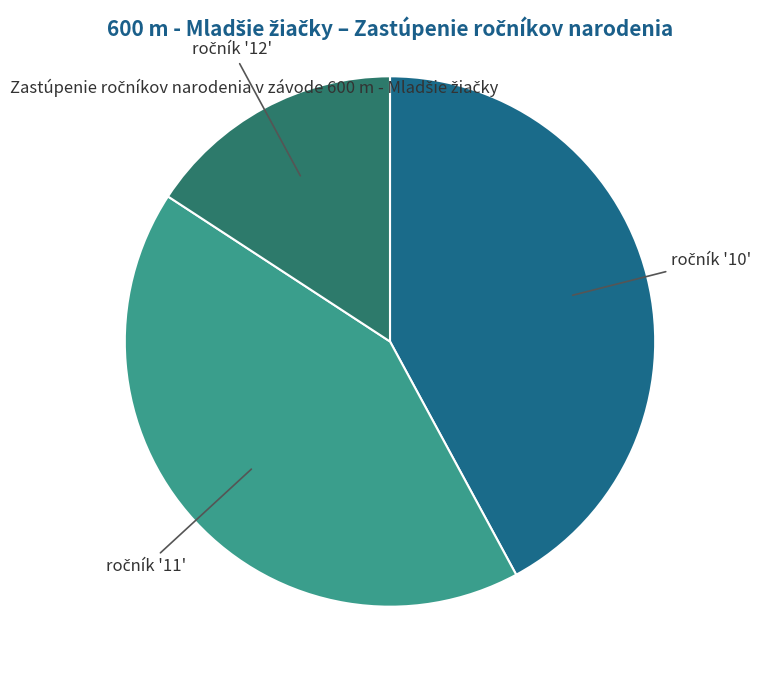

Does any single category account for the majority?

No